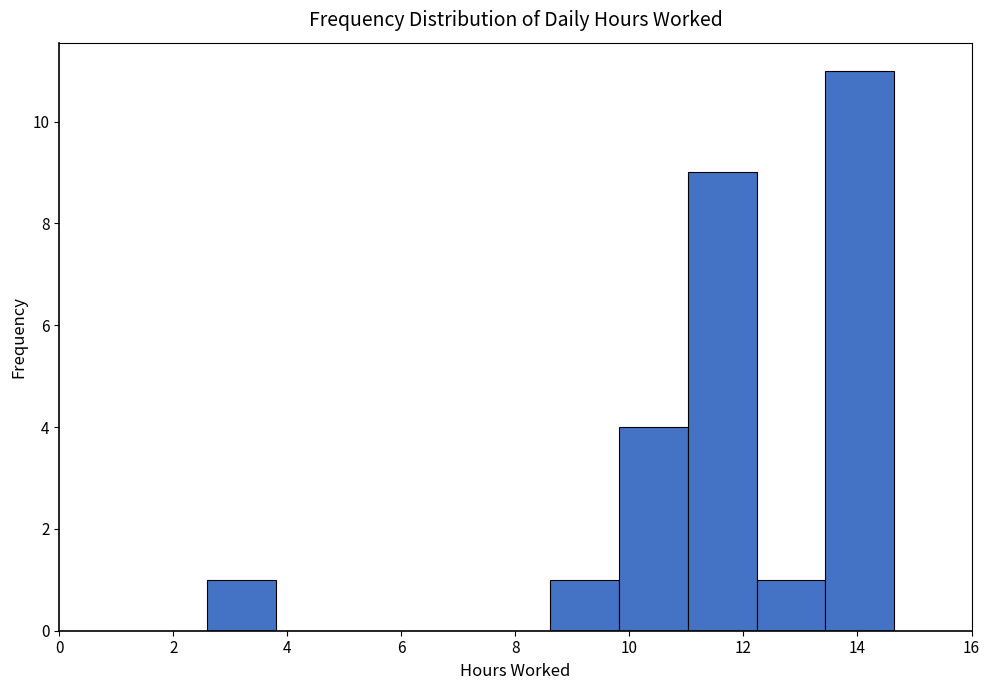

What is the height of the bar covering 2.6 to 3.8 on the x-axis? Neither the bar edges nor the heights are printed on the chart, so give them approximately, as read against the axes.

1